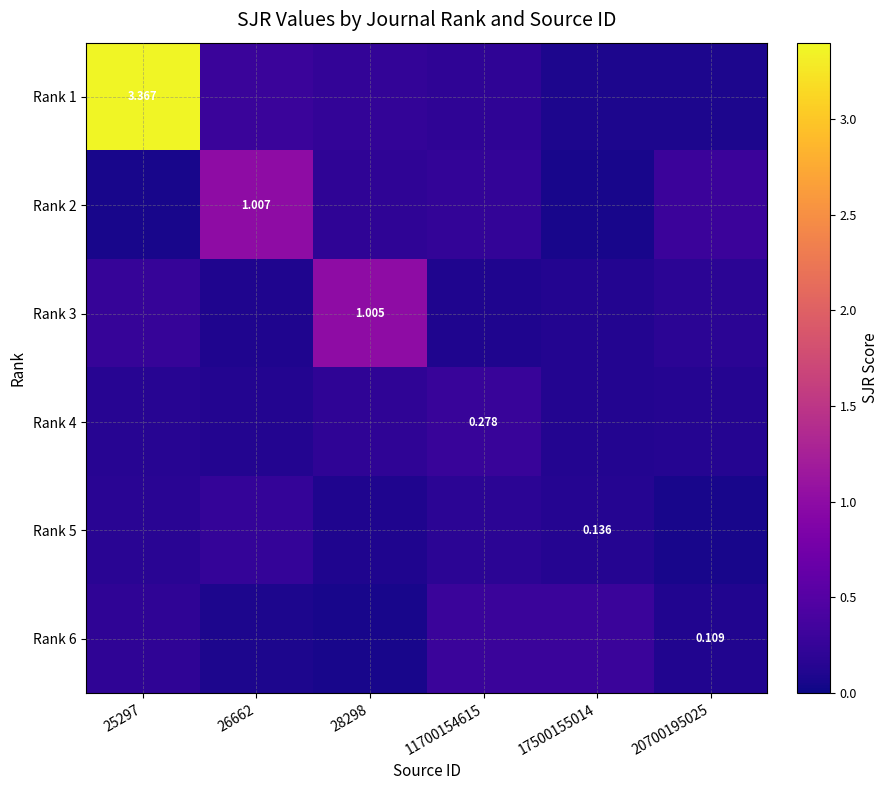

What is the difference between the second highest and minimum values in the Rank 4 series?

0.1